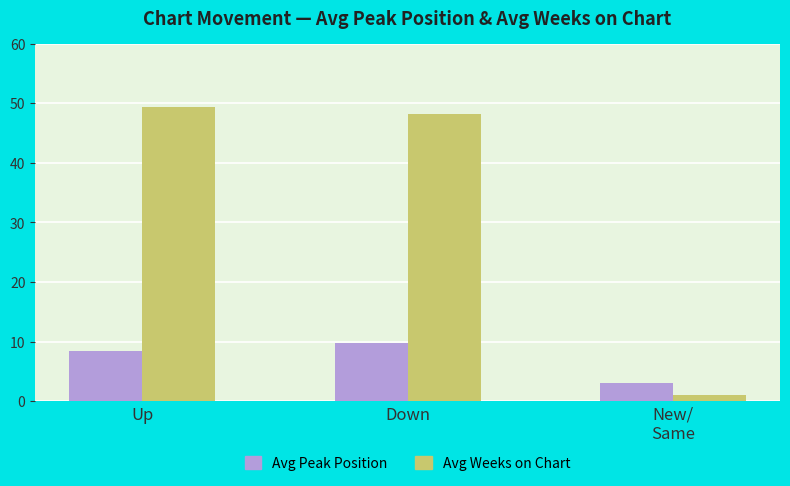

What is the label of the 2nd bar from the left?

Down